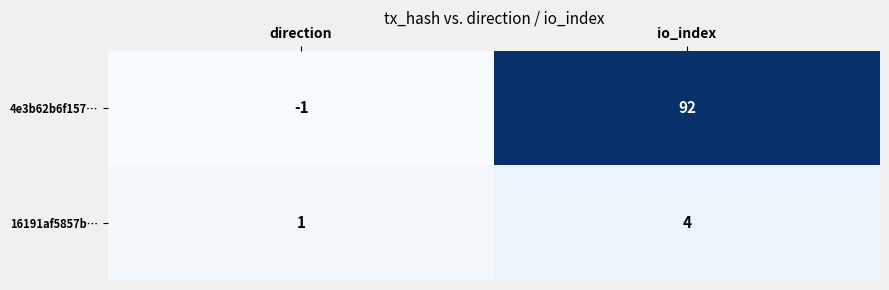

Rank the series by their average value, from highest to lowest.

4e3b62b6f157…, 16191af5857b…